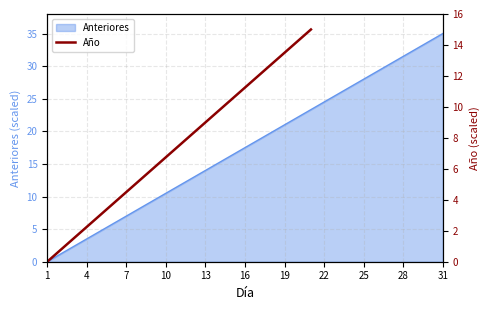

True or false: there are more than 0 points higher than both neighbors.

False